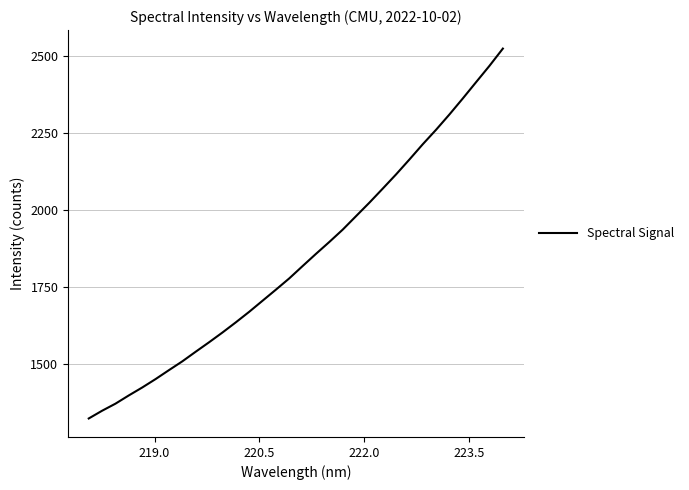

What is the greatest value displayed?

2522.6